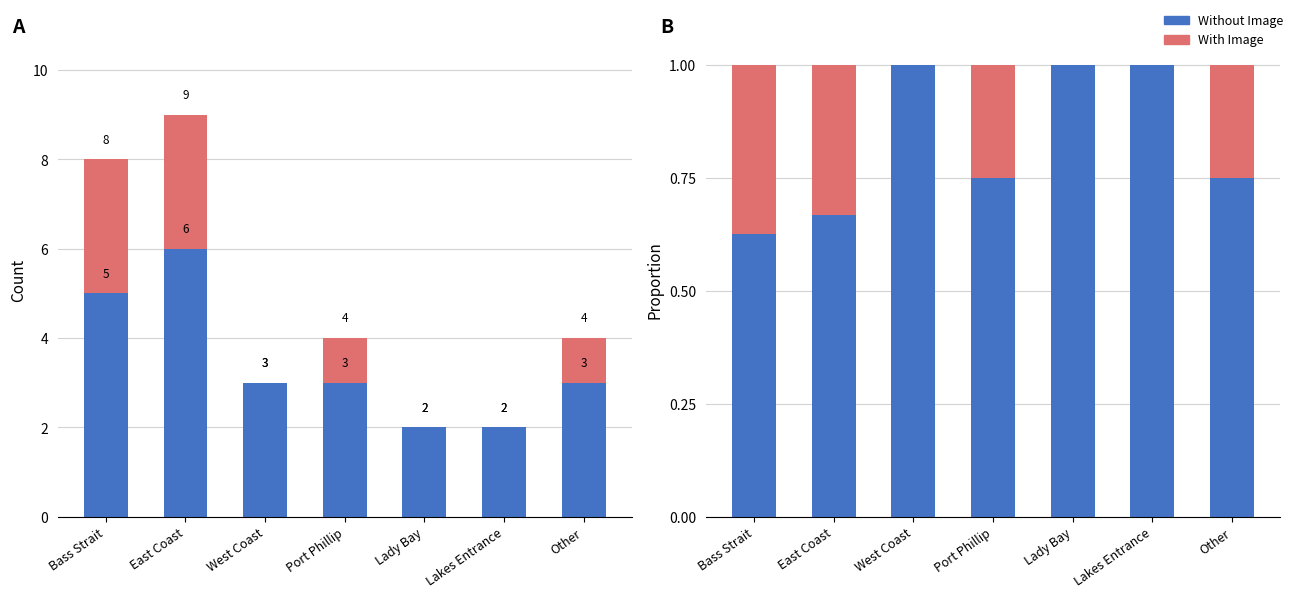

What is the sum of all Without Image values?

5.8